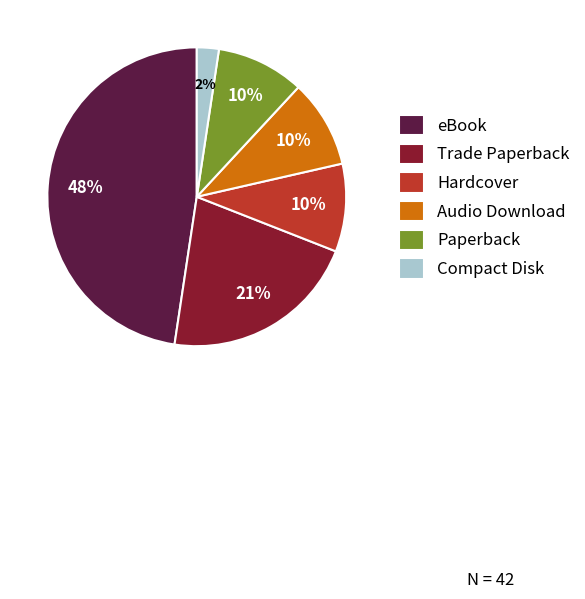

Is the sum of eBook and Trade Paperback greater than half?

Yes